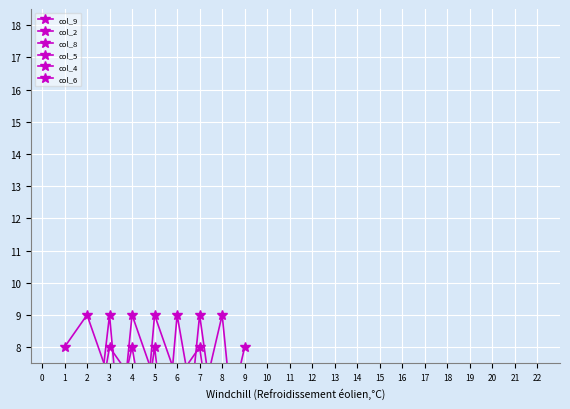

True or false: col_8 has a value of 3 at 5.

False